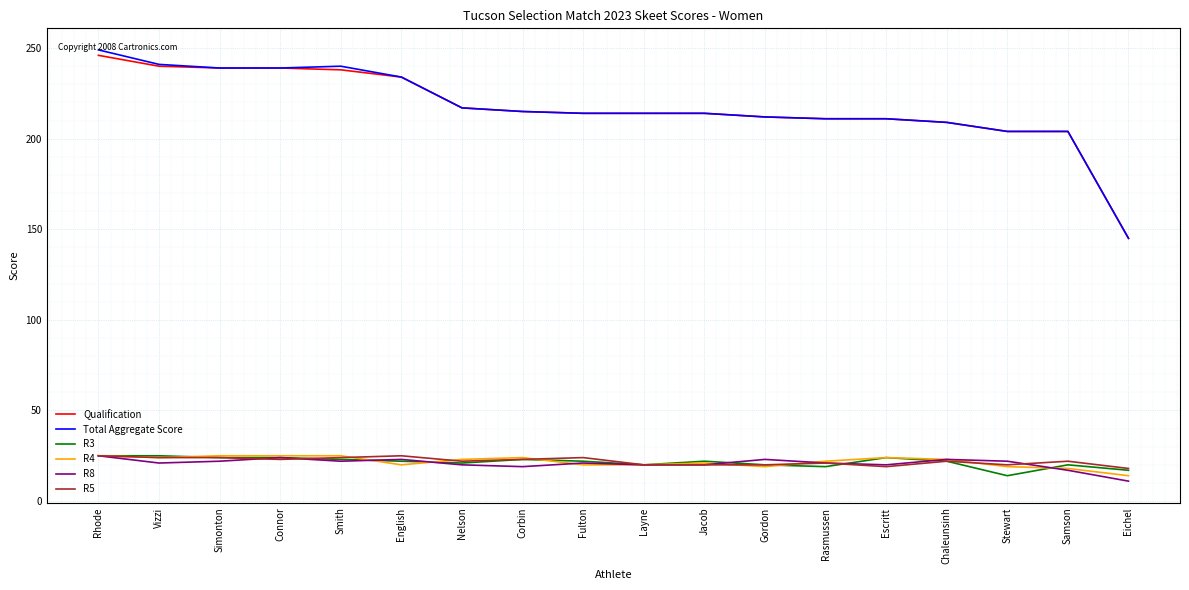

What is the total value across all series at Gordon?

506